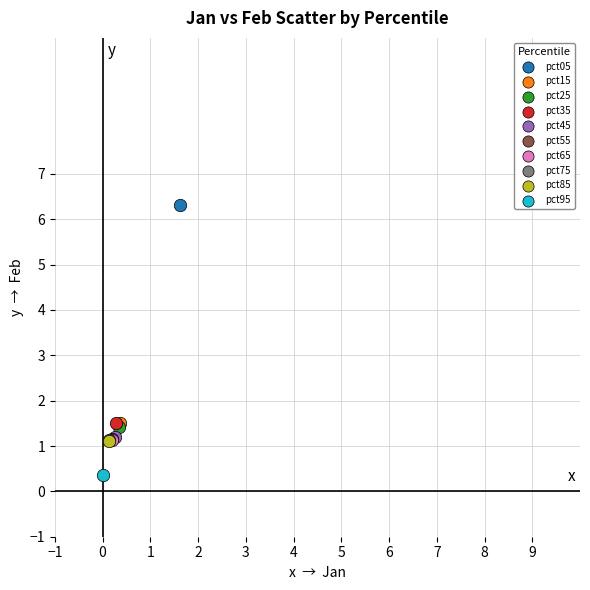

What are all the series names shown in the legend?

pct05, pct15, pct25, pct35, pct45, pct55, pct65, pct75, pct85, pct95